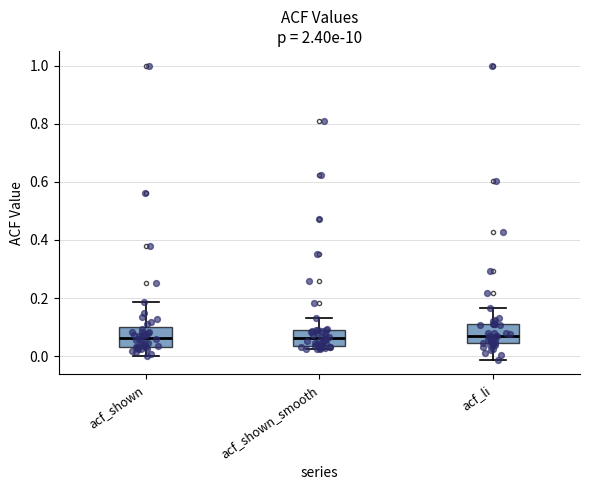

Reading left to right, transcribe this box plot: for each box, give where its median line is, the range the box spans, and where its two whiskers end, as read against the y-axis. The values are not printed on the chart, so give them approximately, as read against the axis.

acf_shown: median 0.06, box 0.04 to 0.10, whiskers 0.00 to 0.18
acf_shown_smooth: median 0.06, box 0.04 to 0.08, whiskers 0.02 to 0.14
acf_li: median 0.08, box 0.04 to 0.12, whiskers -0.02 to 0.16